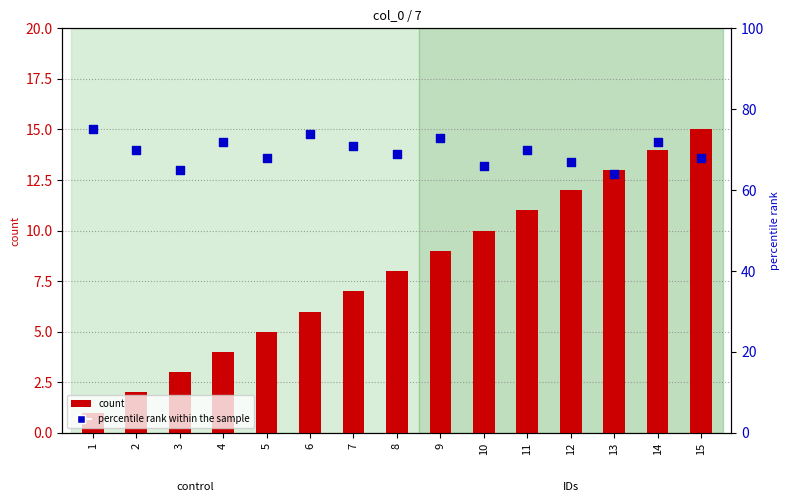

What are all the series names shown in the legend?

count, percentile rank within the sample